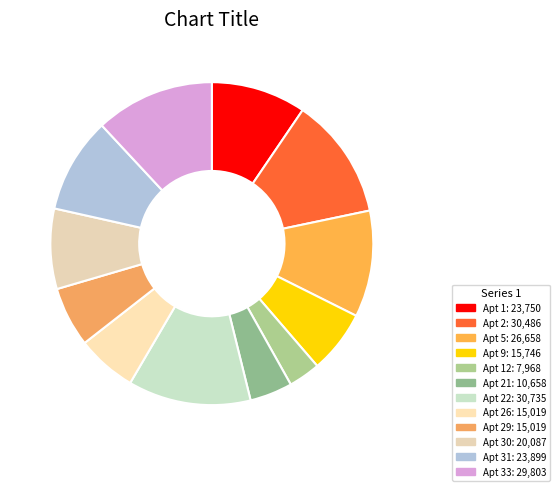

Count the number of slices in the pie.

12